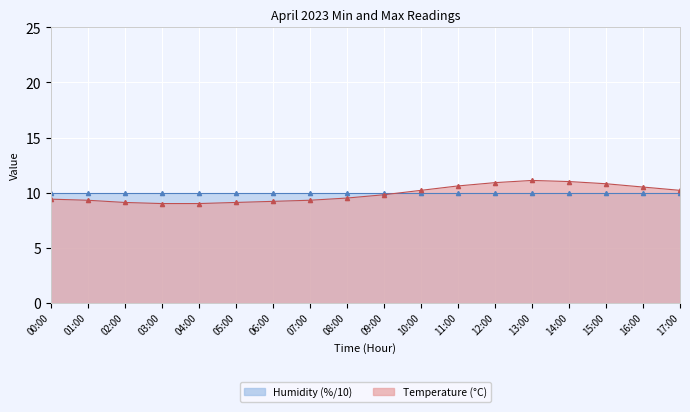

Reading left to right, what are all the values shown in this chart?

9.4	9.3	9.1	9.0	9.0	9.1	9.2	9.3	9.5	9.8	10.2	10.6	10.9	11.1	11.0	10.8	10.5	10.2